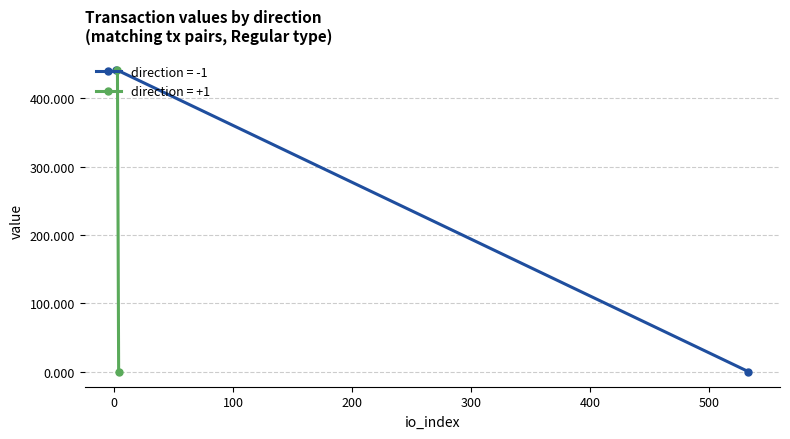

The value (direction=-1) series shows 0.0 at -1 (io_index=533). True or false?

True